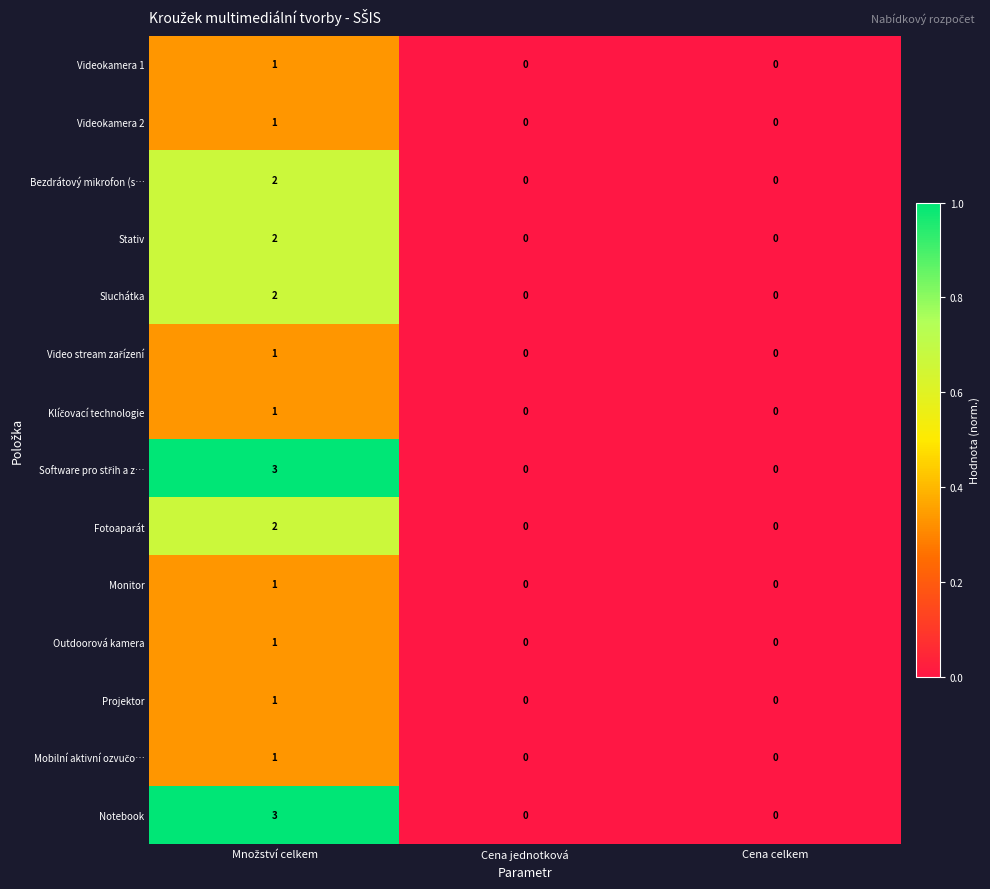

How many Videokamera 2 values are between 0 and 1?

3